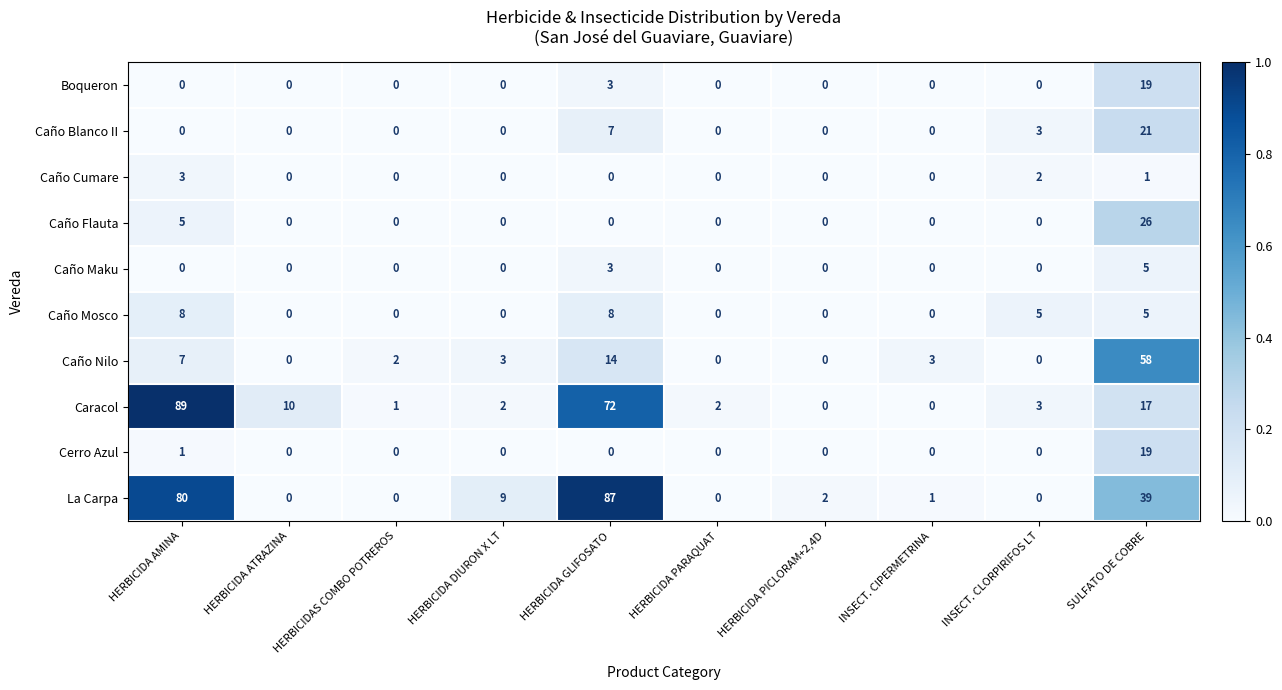

Is it true that Caño Mosco equals 7 at SULFATO DE COBRE?

False